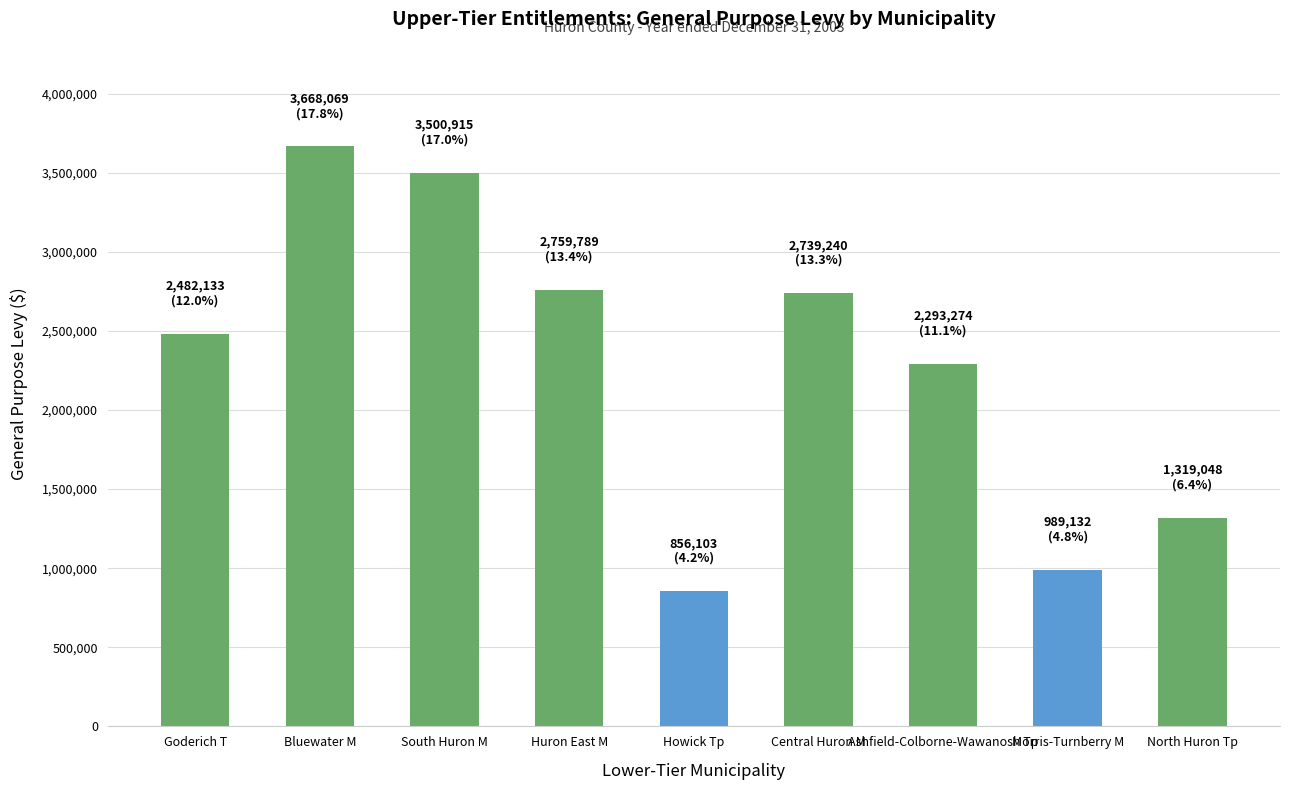

What is the change in value from Howick Tp to North Huron Tp?

+462945